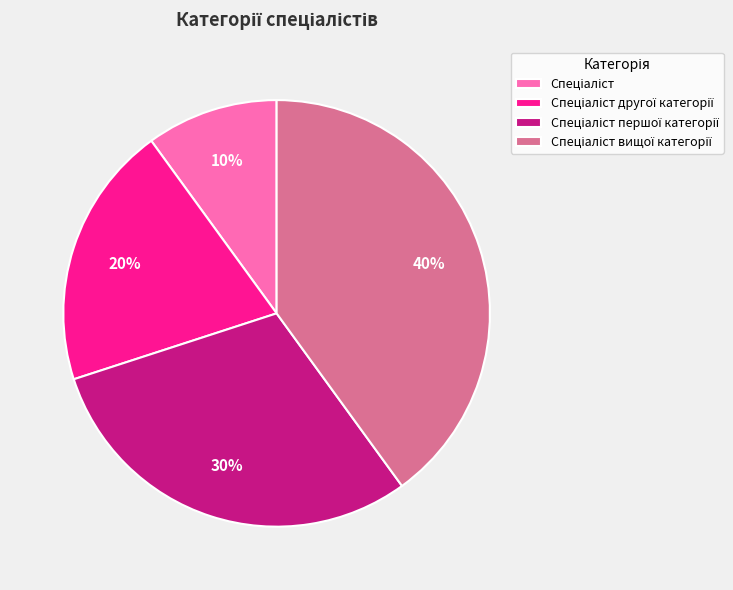

To the nearest percent, what is the average slice percentage?

25%